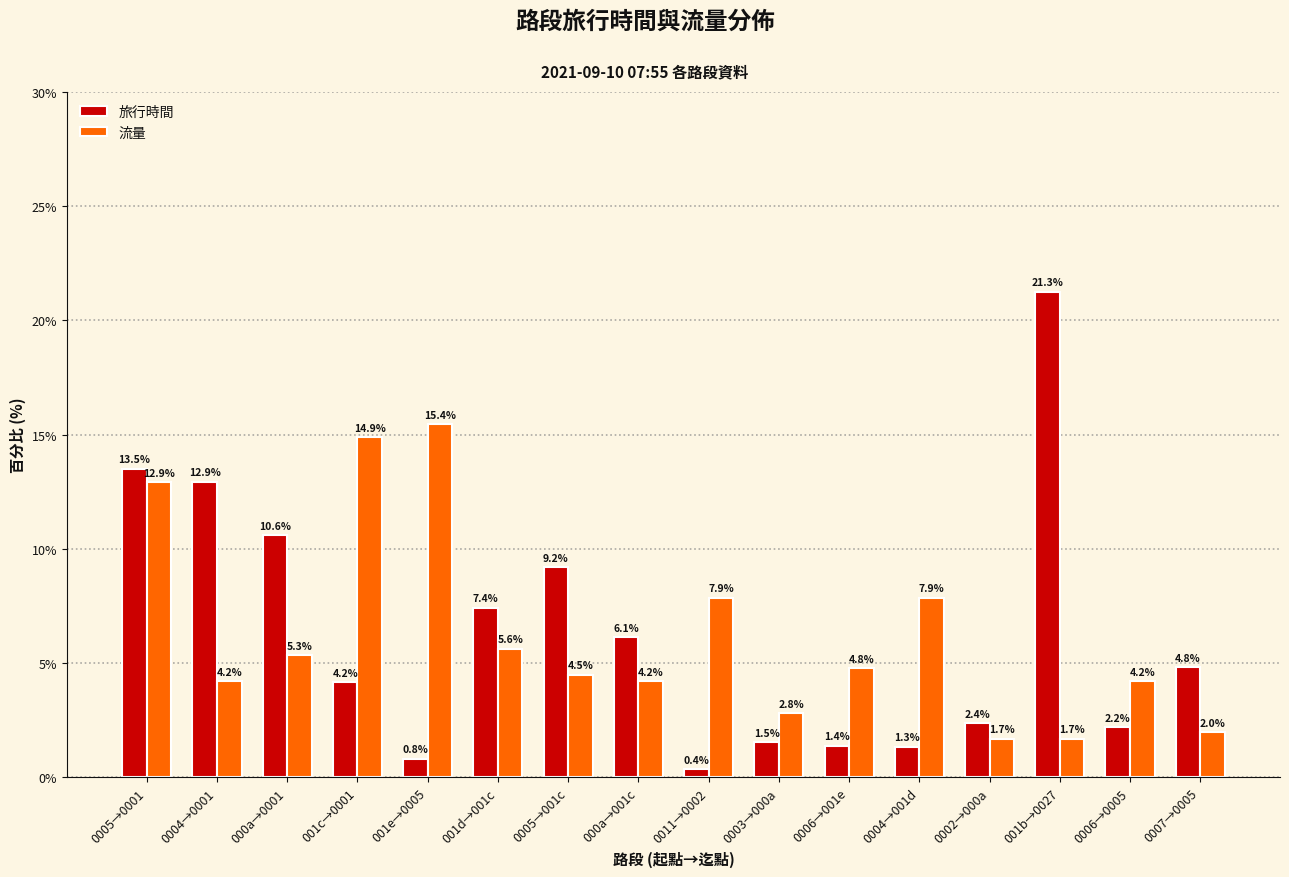

True or false: 流量 has a value of 15.4 at 001e→0005.

True